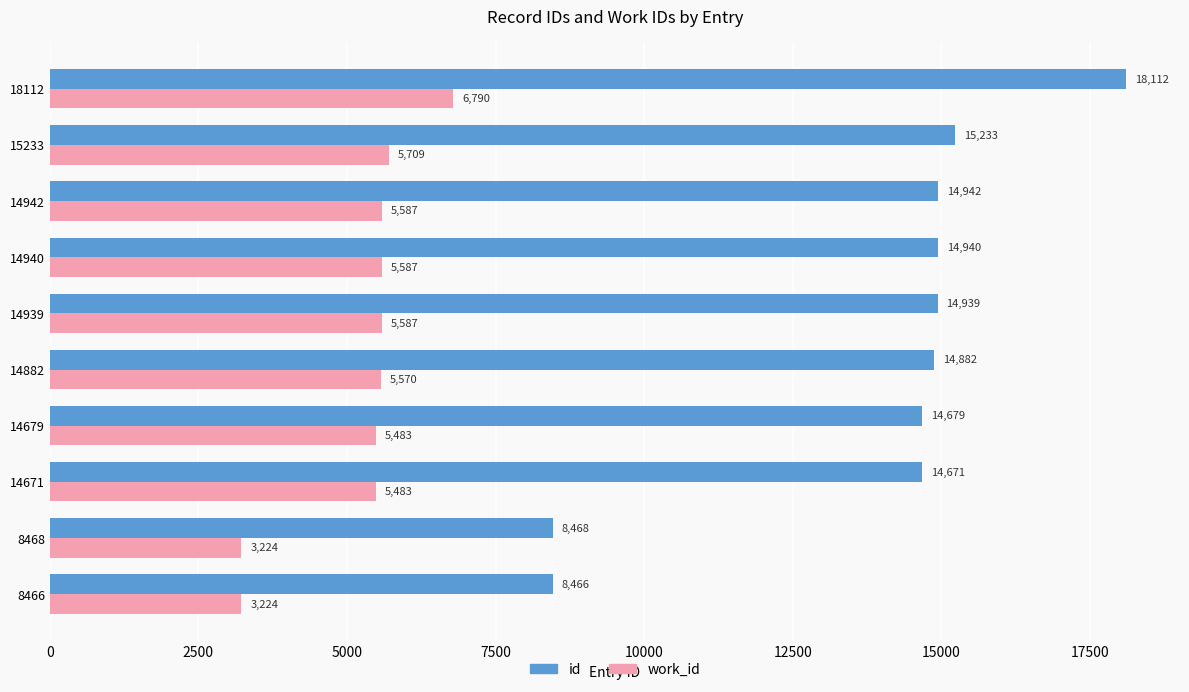

What is the average value of the work_id series?

5224